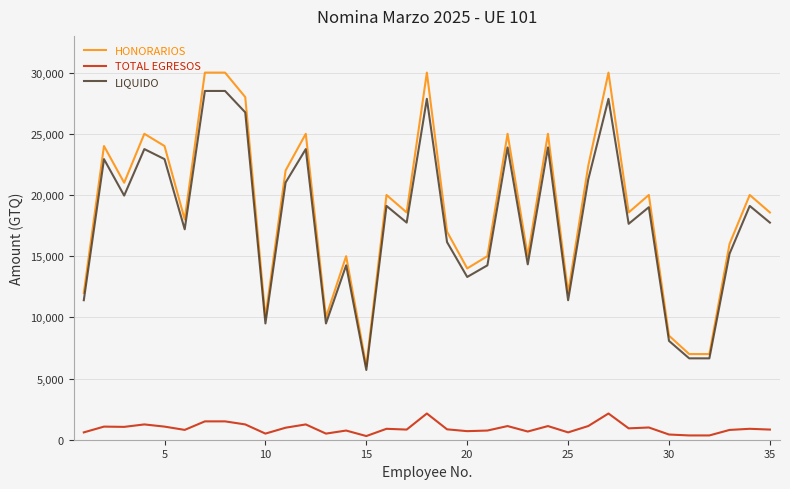

Does the chart display data point markers on the line(s)?

No